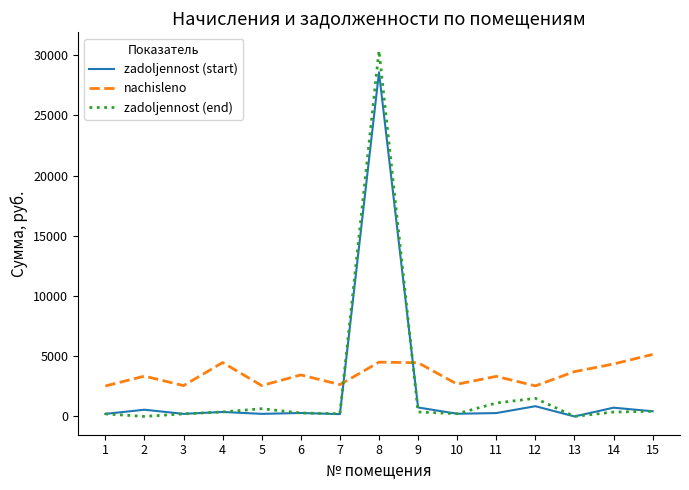

How many times do nachisleno and zadoljennost (start) cross each other?

2